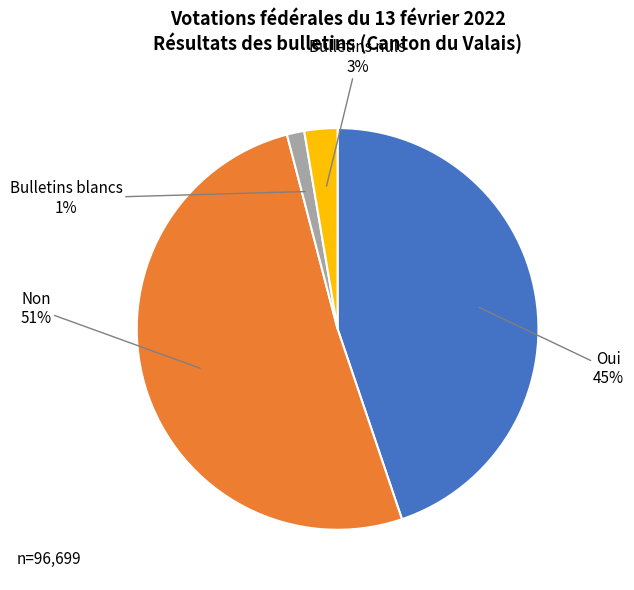

How many slices are in this pie chart?

4